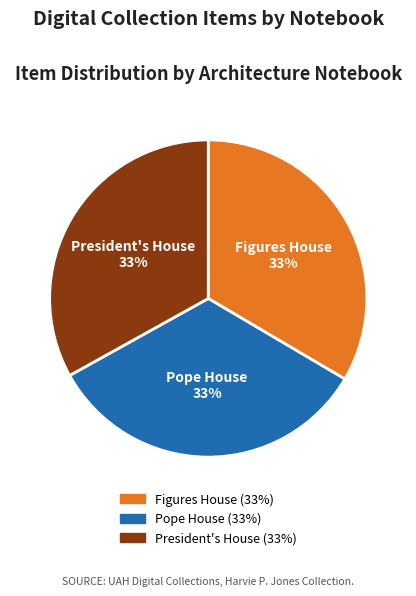

Combined, do Figures House and President's House account for over 50%?

Yes